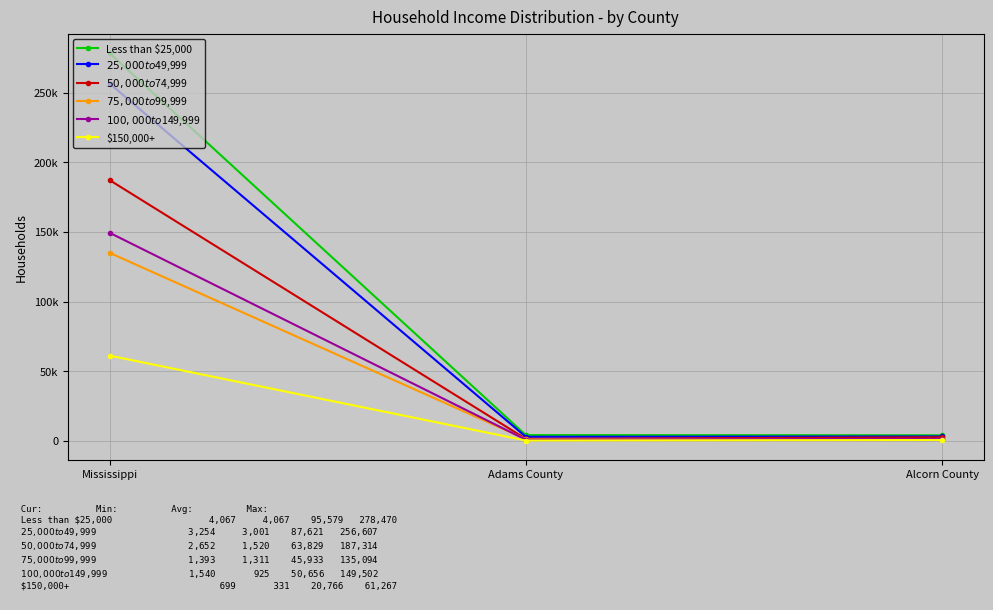

Where does the $75,000 to $99,999 series first go above 1393?

Mississippi